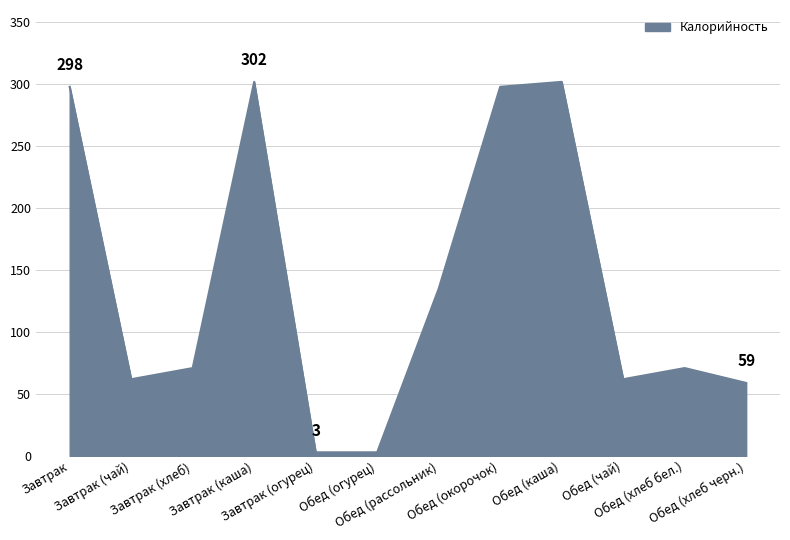

Which has a higher value, Завтрак or Завтрак (каша)?

Завтрак (каша)